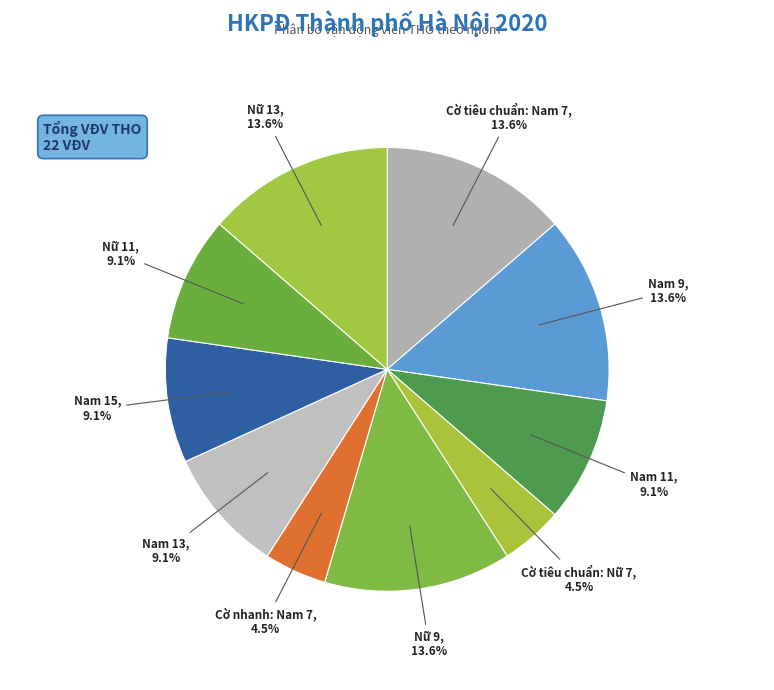

Does Cờ tiêu chuẩn: Nam 7 represent more than half of the total?

No